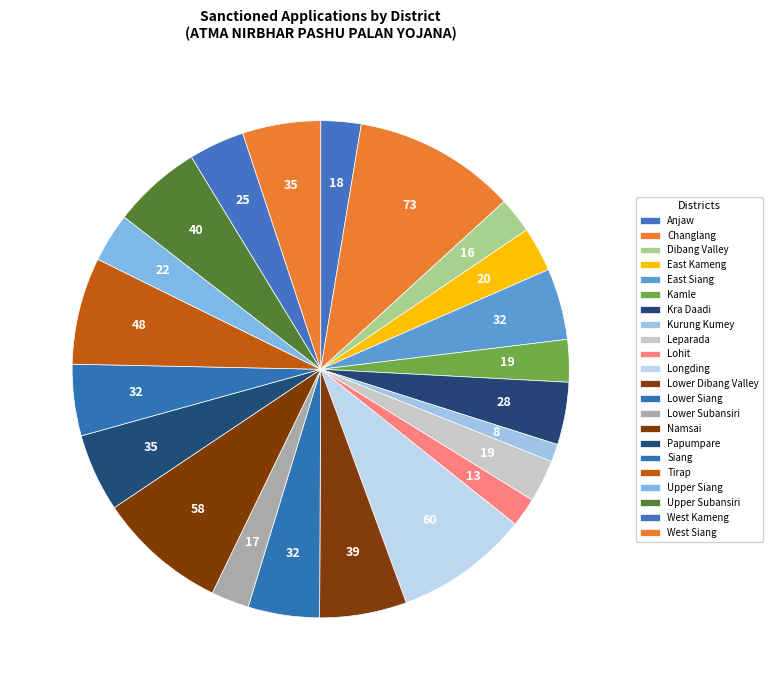

Which category has the smallest portion of the pie?

Kurung Kumey